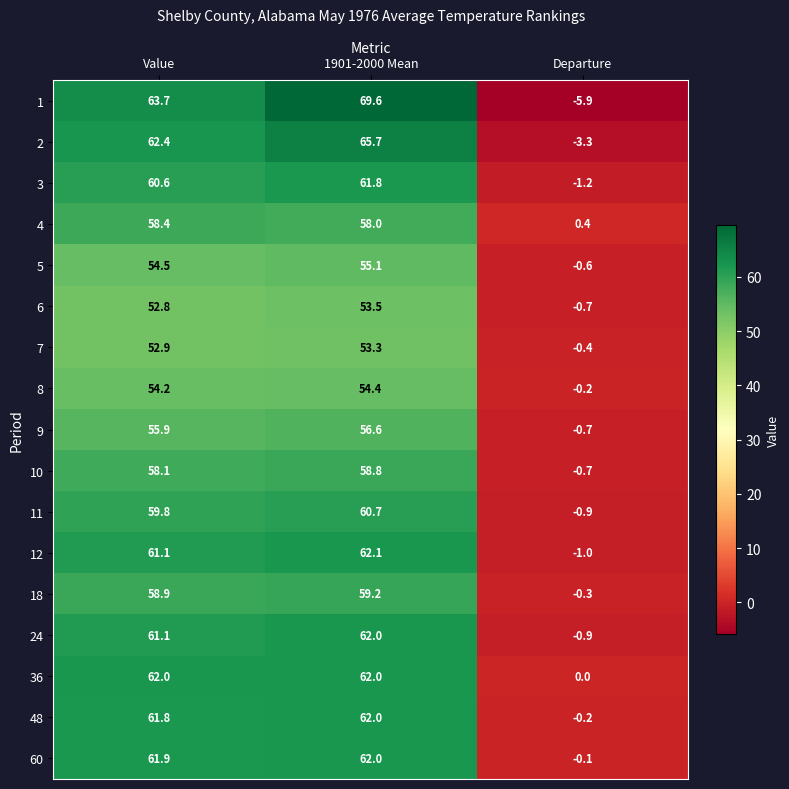

How many distinct data groups are displayed?

17